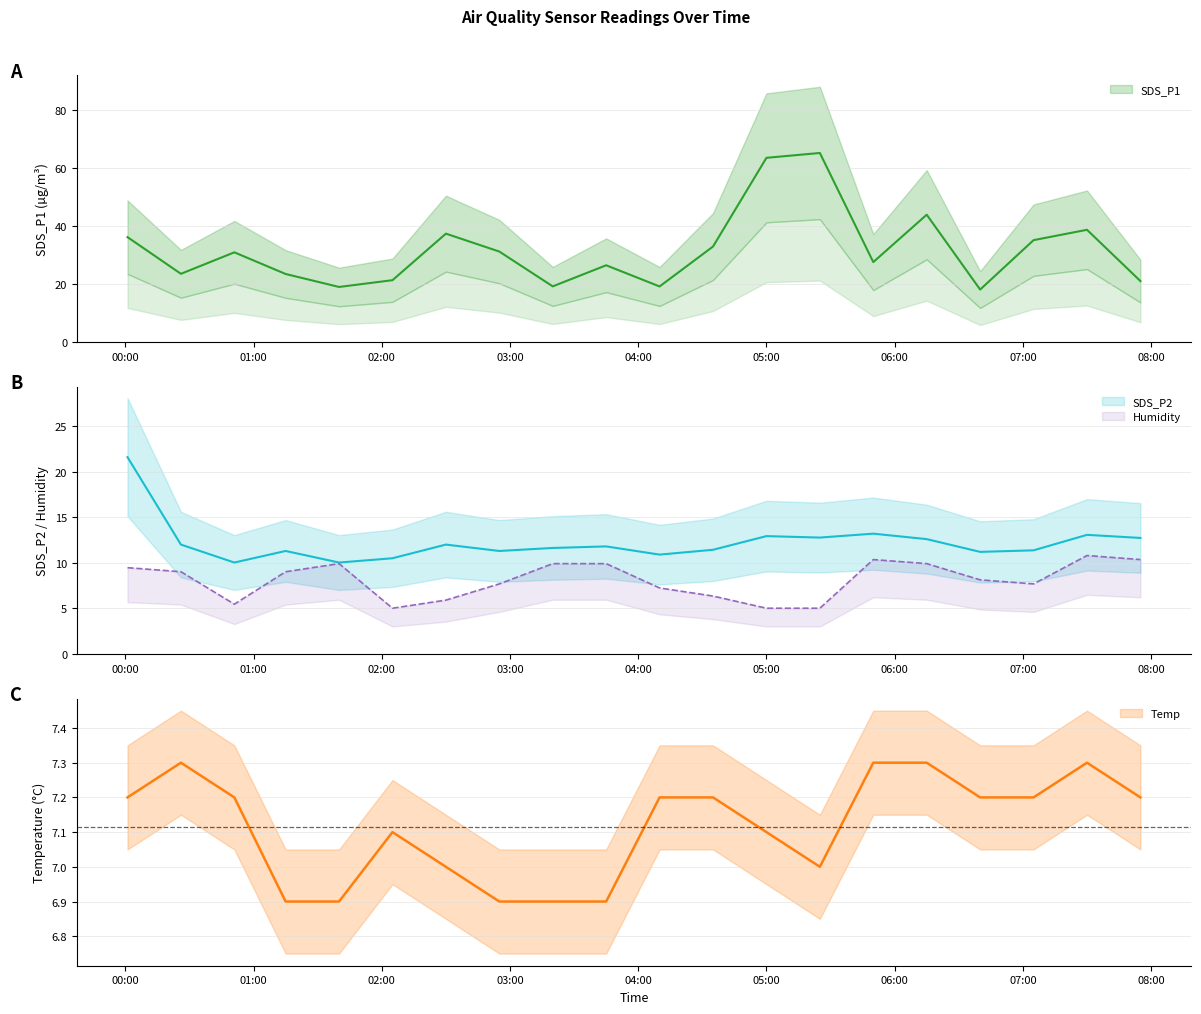

How many values in the Temp series are below 7?

5